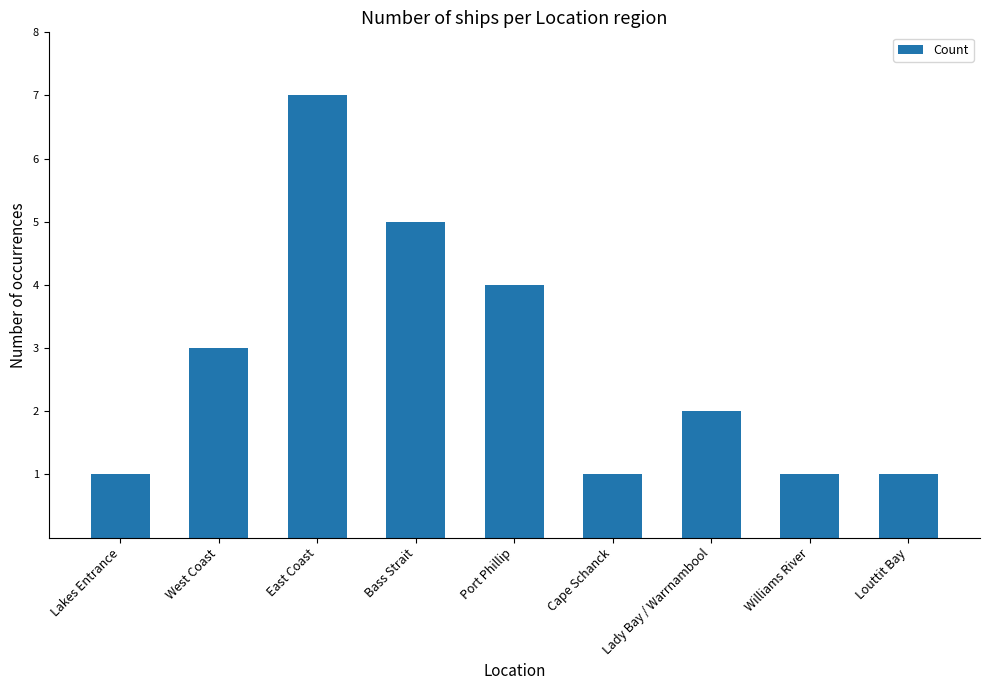

What is the label of the 7th bar from the left?

Lady Bay / Warrnambool